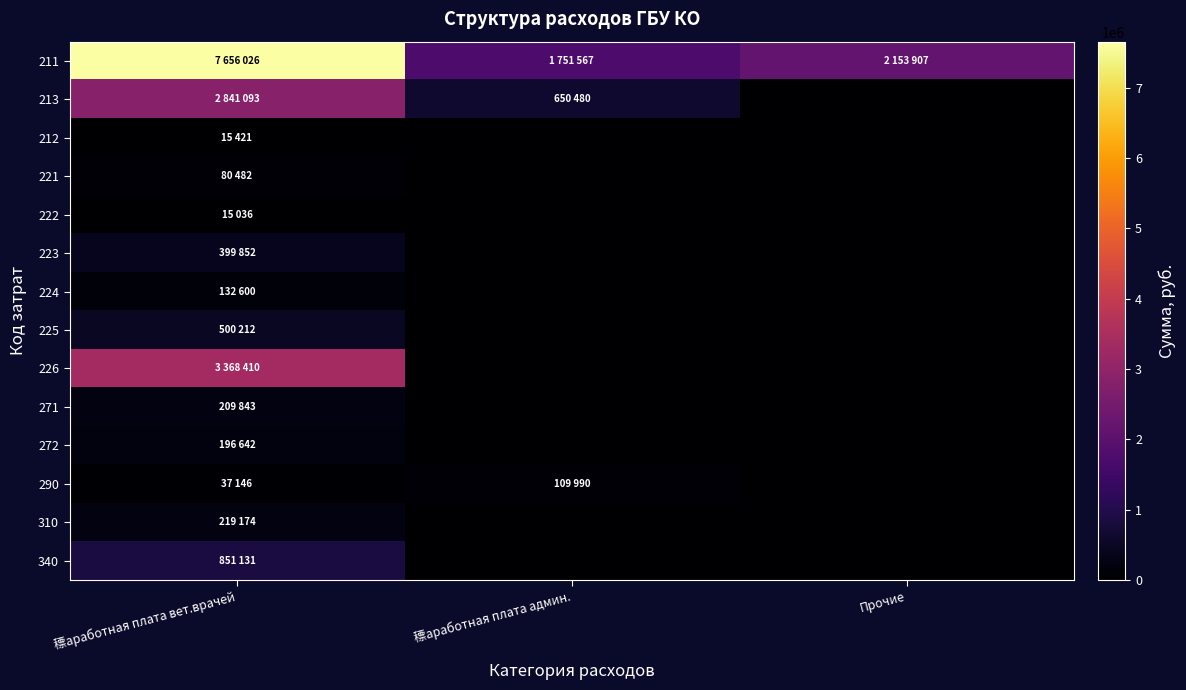

Reading left to right, what are all the values shown in this chart?

211: 䅺аработная плата вет.врачей=7656026	䅺аработная плата админ.=1751567	Прочие=2153907
213: 䅺аработная плата вет.врачей=2841093	䅺аработная плата админ.=650480	Прочие=0
212: 䅺аработная плата вет.врачей=15421	䅺аработная плата админ.=0	Прочие=0
221: 䅺аработная плата вет.врачей=80482	䅺аработная плата админ.=0	Прочие=0
222: 䅺аработная плата вет.врачей=15036	䅺аработная плата админ.=0	Прочие=0
223: 䅺аработная плата вет.врачей=399852	䅺аработная плата админ.=0	Прочие=0
224: 䅺аработная плата вет.врачей=132600	䅺аработная плата админ.=0	Прочие=0
225: 䅺аработная плата вет.врачей=500212	䅺аработная плата админ.=0	Прочие=0
226: 䅺аработная плата вет.врачей=3368410	䅺аработная плата админ.=0	Прочие=0
271: 䅺аработная плата вет.врачей=209843	䅺аработная плата админ.=0	Прочие=0
272: 䅺аработная плата вет.врачей=196642	䅺аработная плата админ.=0	Прочие=0
290: 䅺аработная плата вет.врачей=37146	䅺аработная плата админ.=109990	Прочие=0
310: 䅺аработная плата вет.врачей=219174	䅺аработная плата админ.=0	Прочие=0
340: 䅺аработная плата вет.врачей=851131	䅺аработная плата админ.=0	Прочие=0